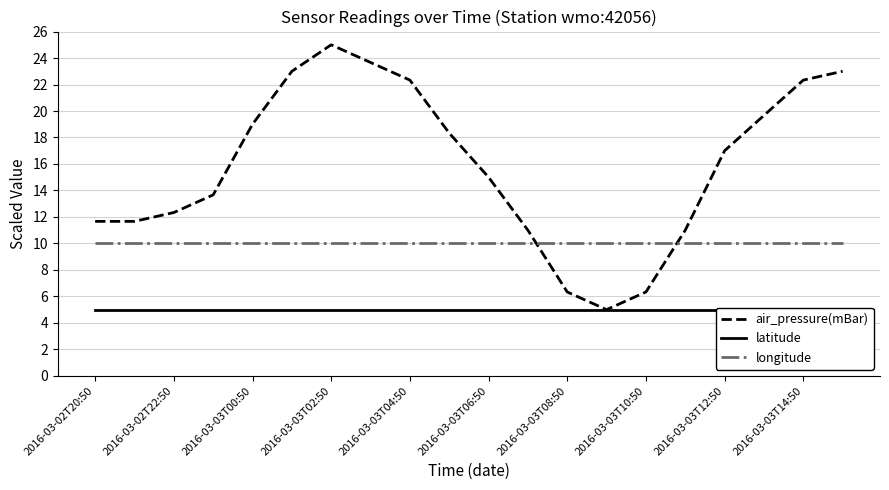

What is the minimum value for air_pressure(mBar)?

5.0